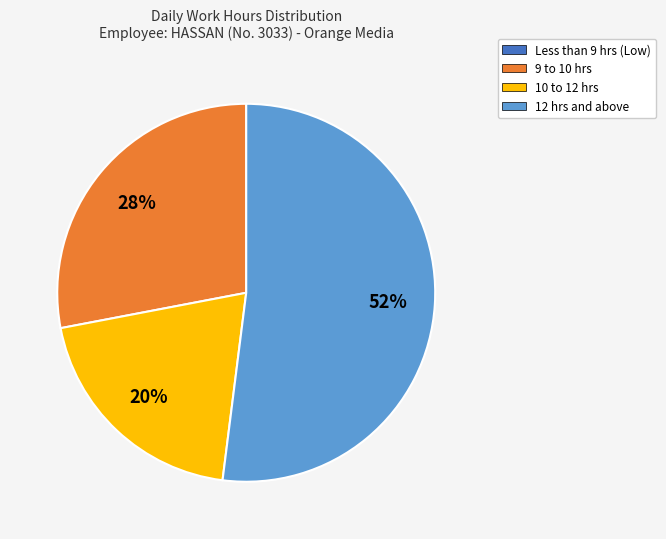

To the nearest percent, what is the average slice percentage?

25%